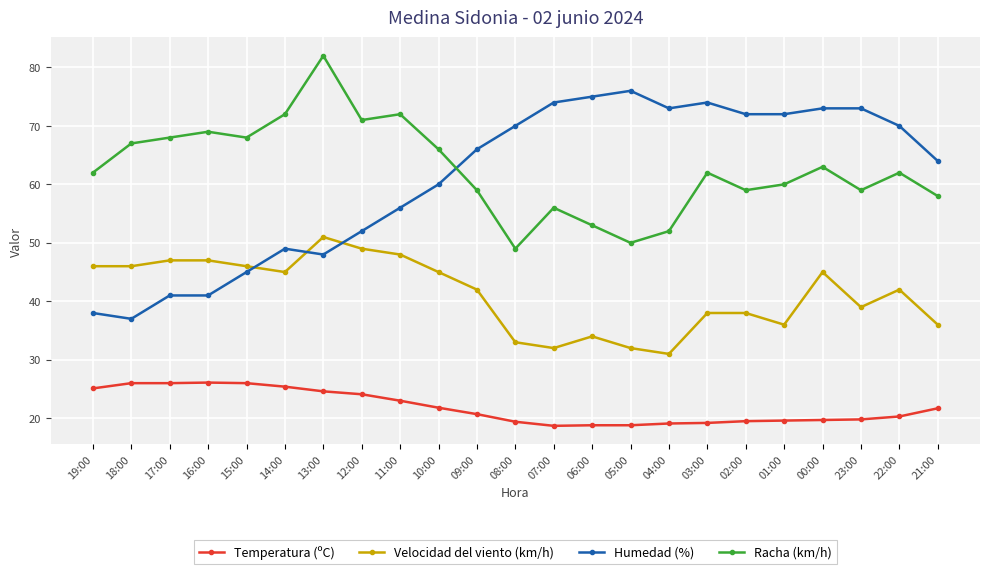

What is the approximate value of Racha (km/h) at 22:00?

62.0